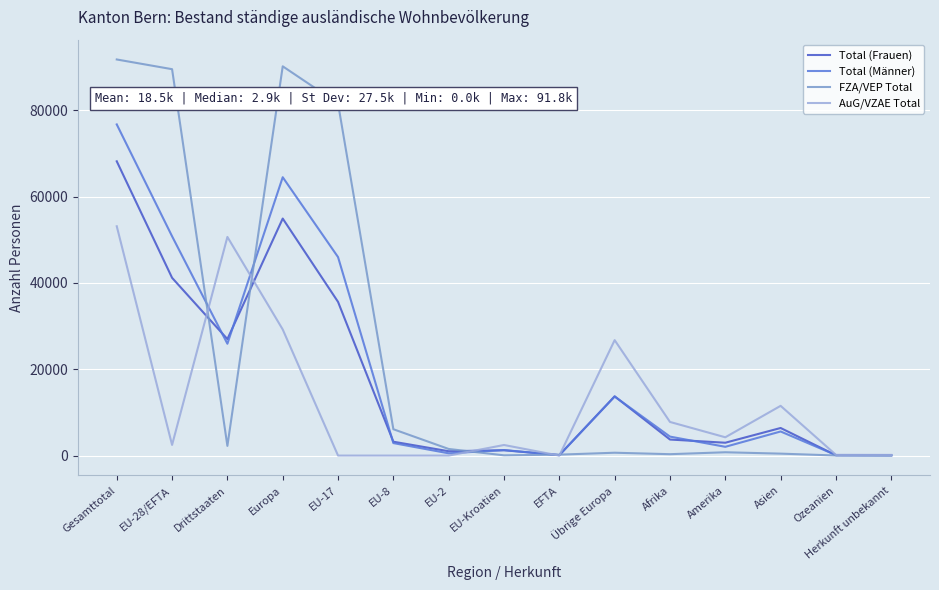

What position from the left is Drittstaaten?

3